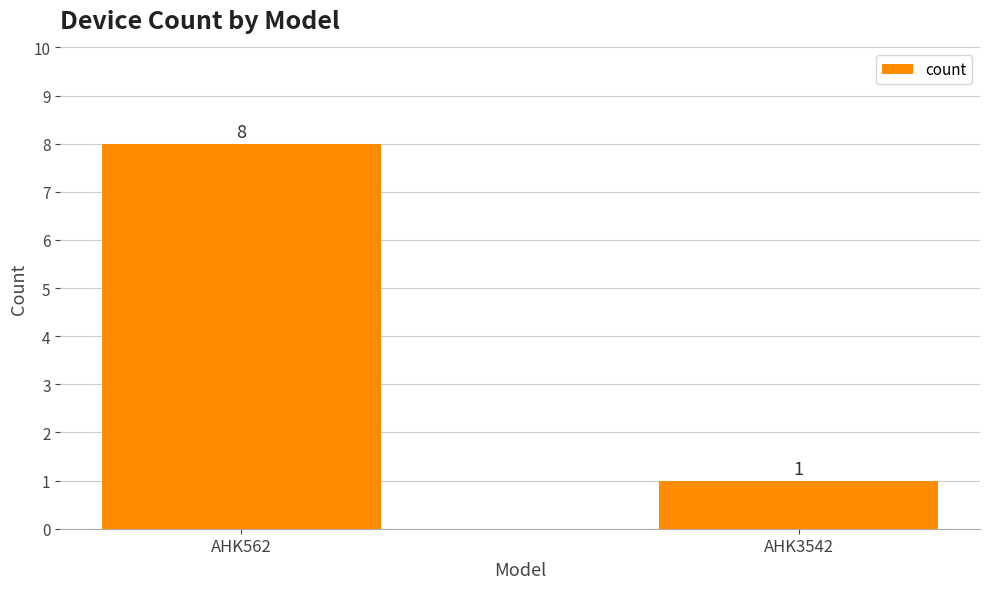

True or false: the data shows 1 at AHK3542.

True